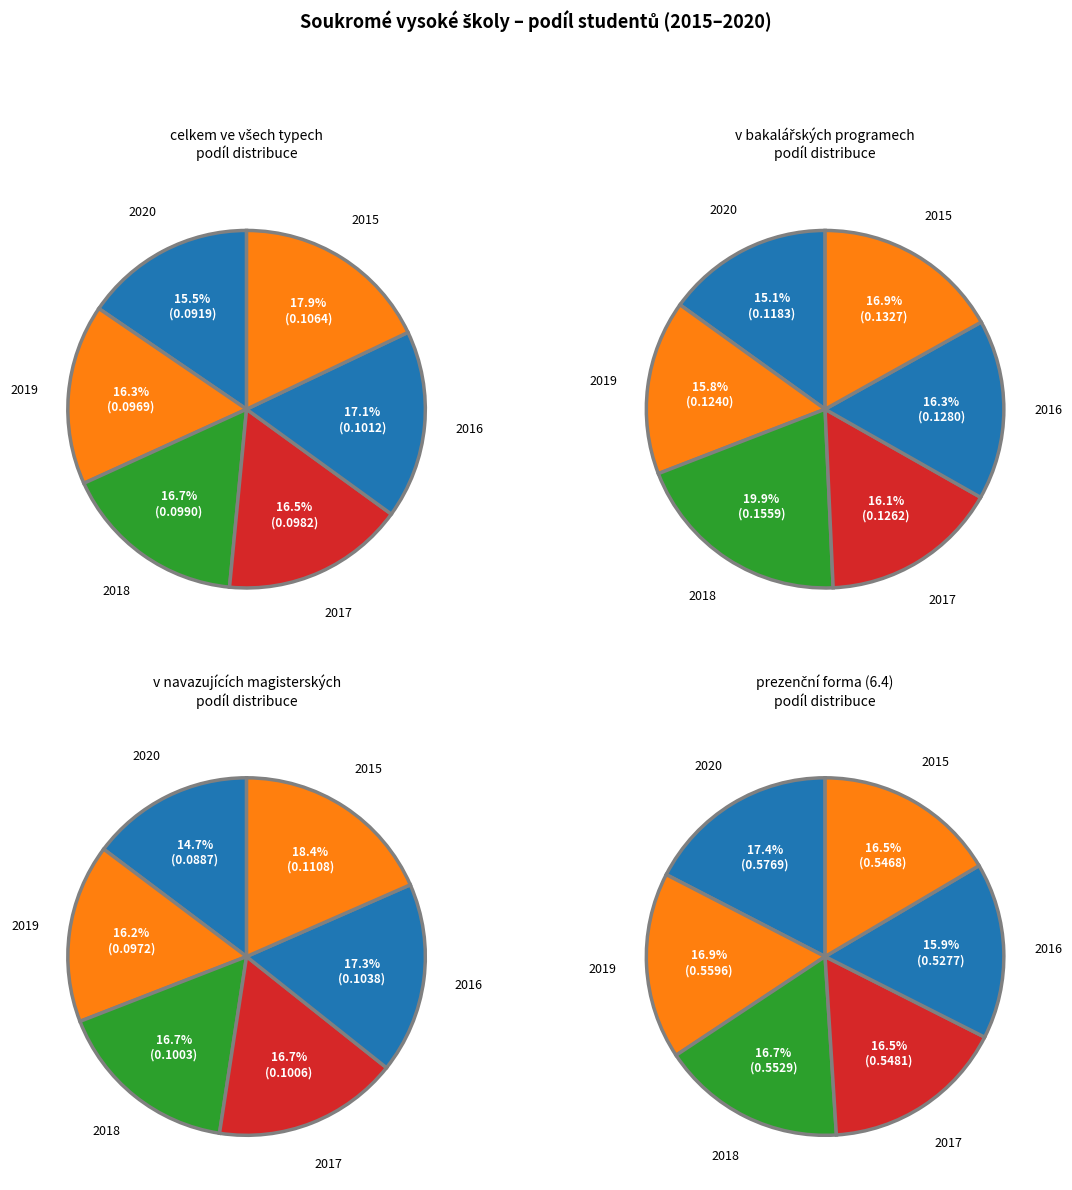

To the nearest percent, what is the difference between the largest and smallest slice percentages?

5%